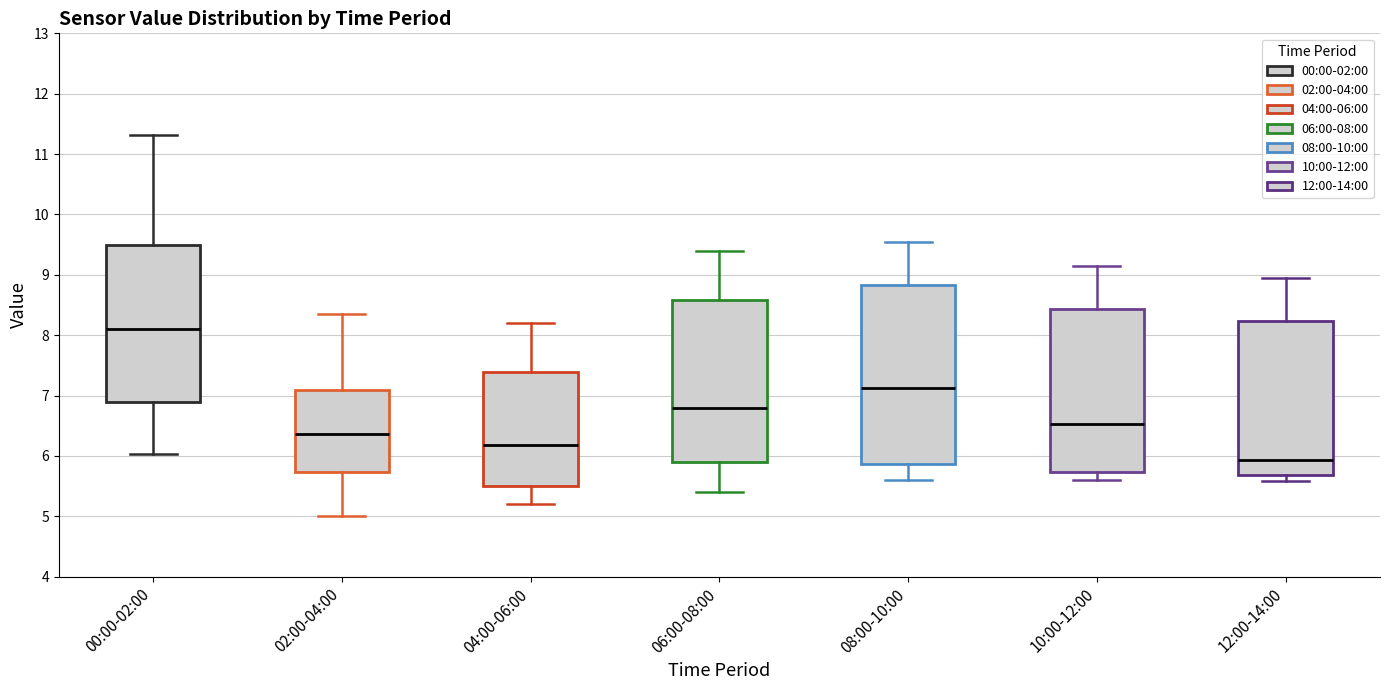

Where is the upper edge of the box for 12:00-14:00 on the y-axis? The values are not printed on the chart, so give them approximately, as read against the axis.

8.2